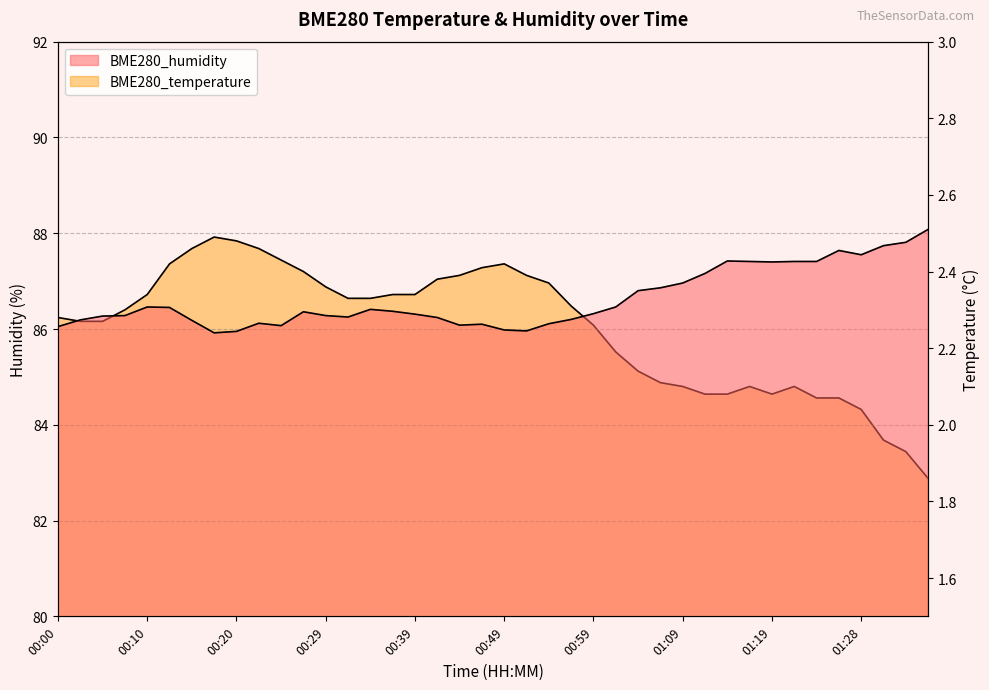

How many categories are shown in the chart?

40